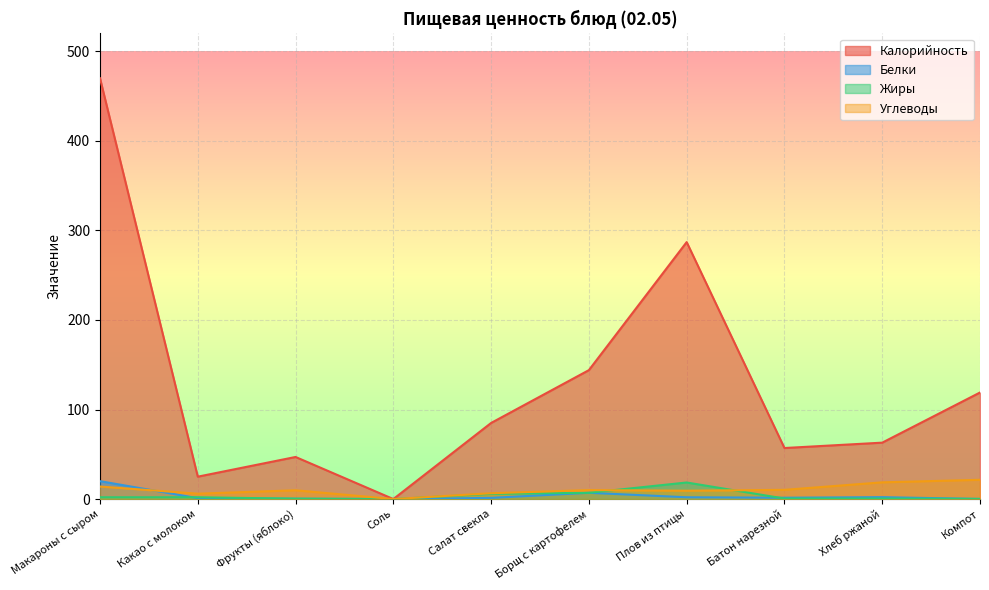

Which label corresponds to the largest value in the chart?

Макароны с сыром